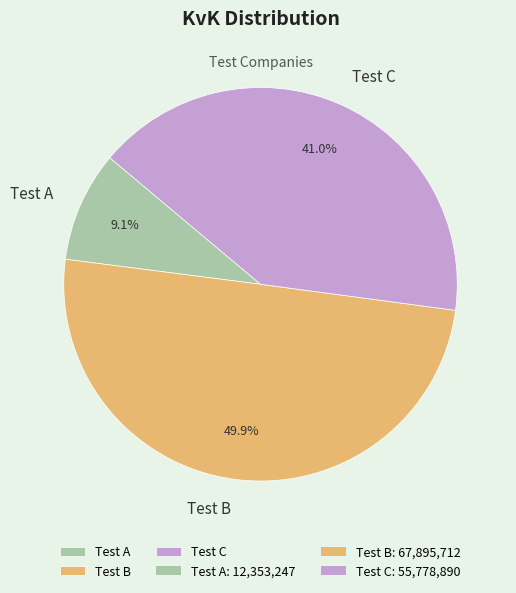

Do Test B and Test C together represent more than half of the pie?

Yes